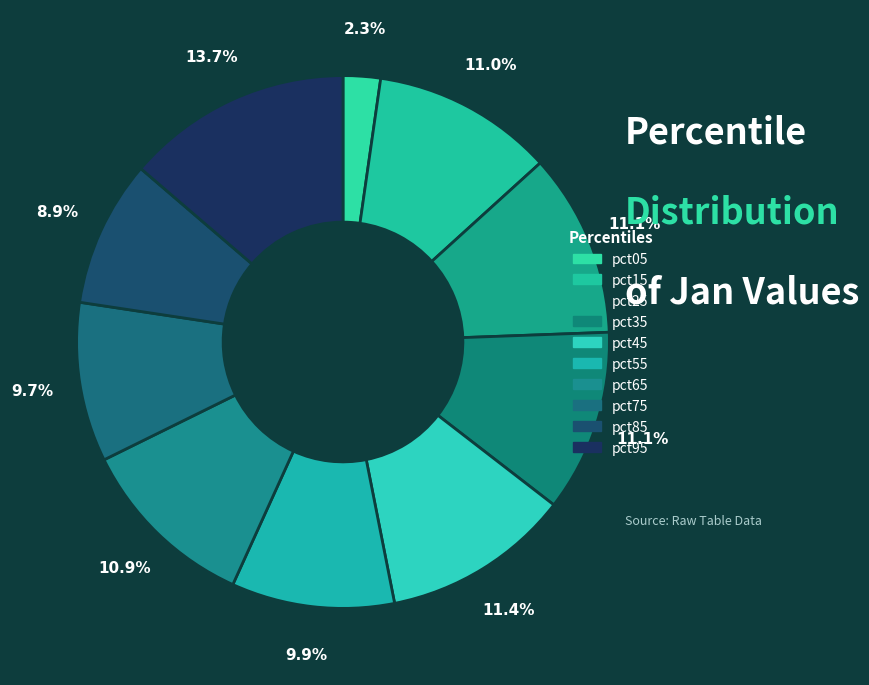

Which category has the smallest portion of the pie?

pct05